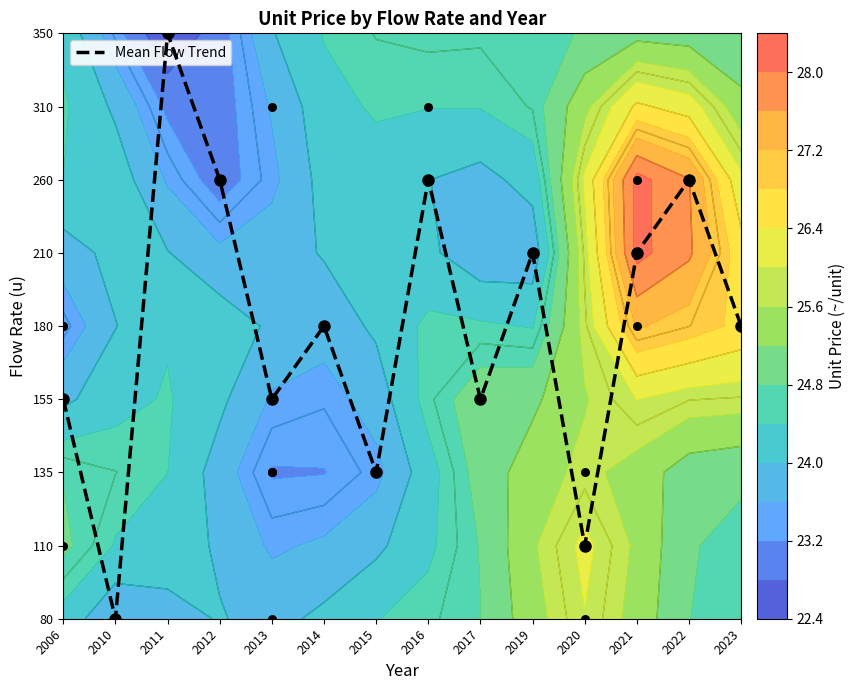

The value at 2016 is 4. True or false?

False